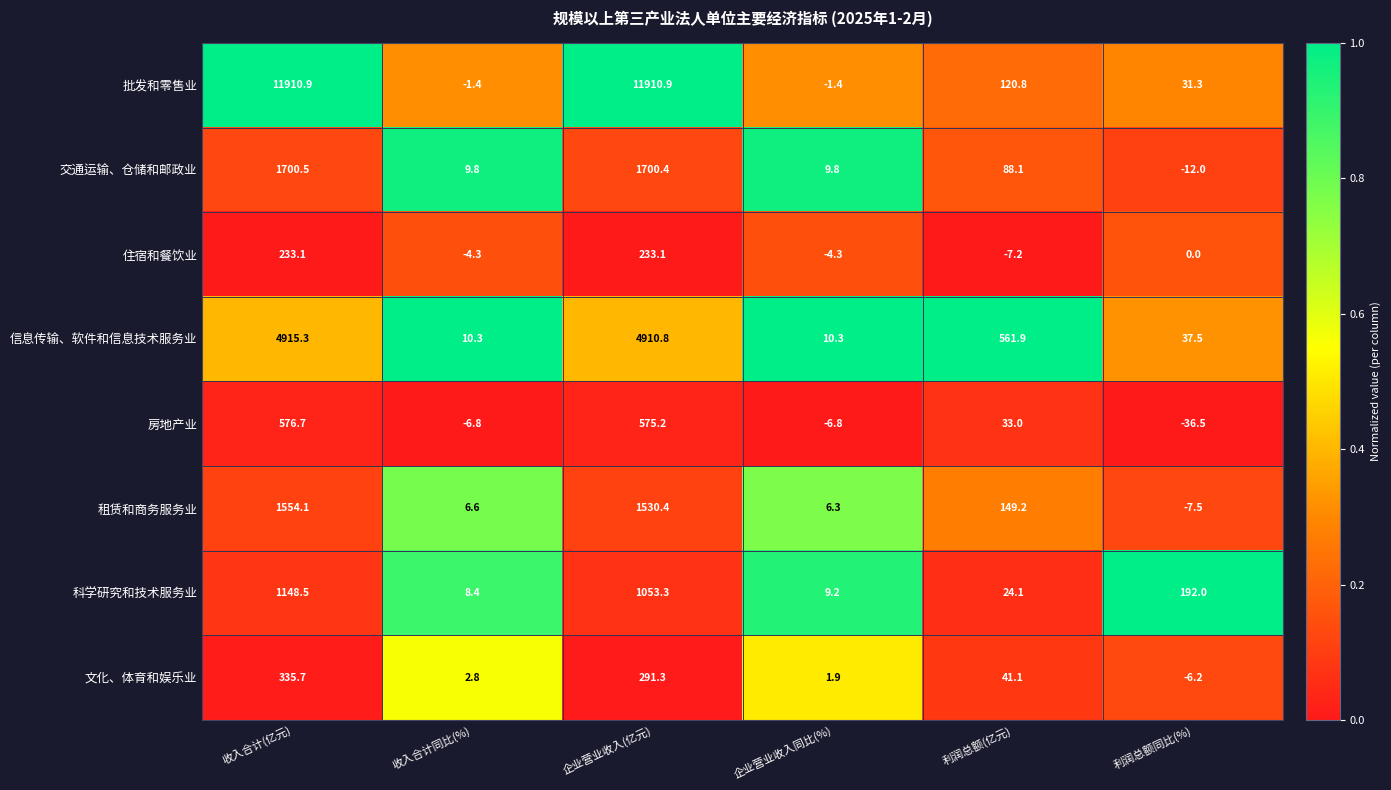

What is the maximum value shown in the chart?

11910.9